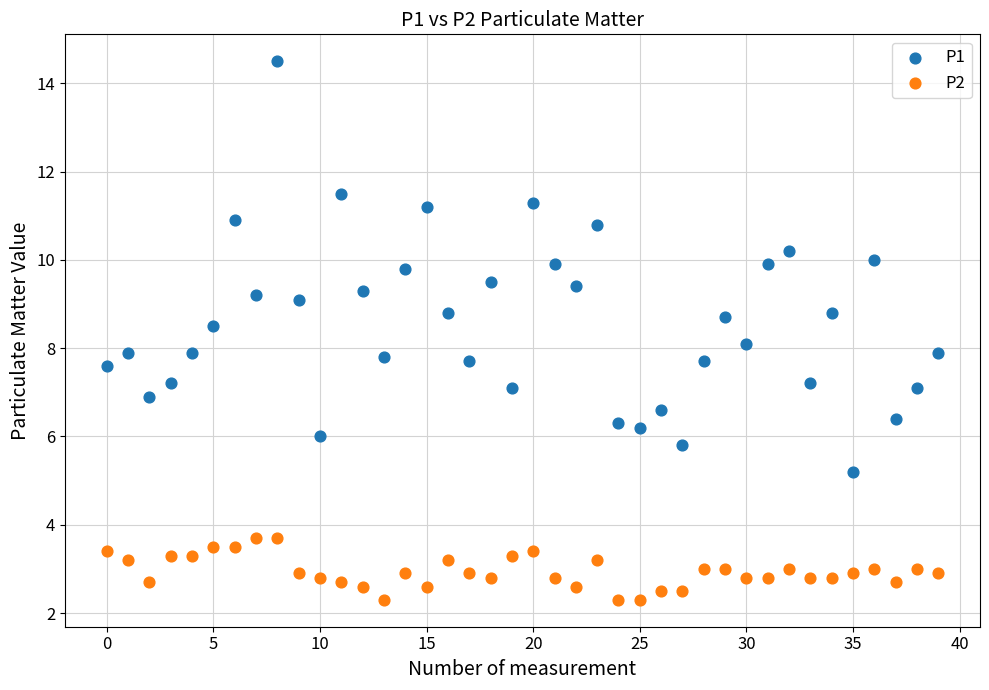

Which series contains the highest Y value?

P1